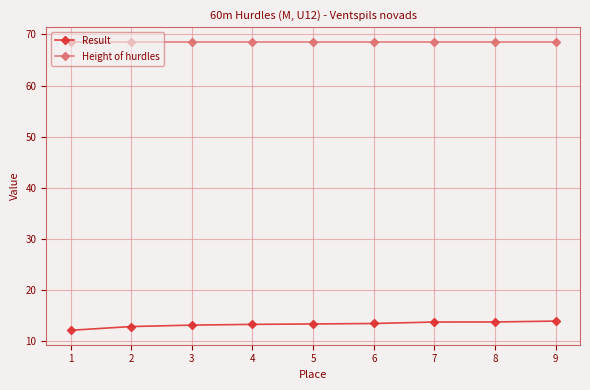

Is the value of Result at 4 greater than the value of Height of hurdles at 6?

No